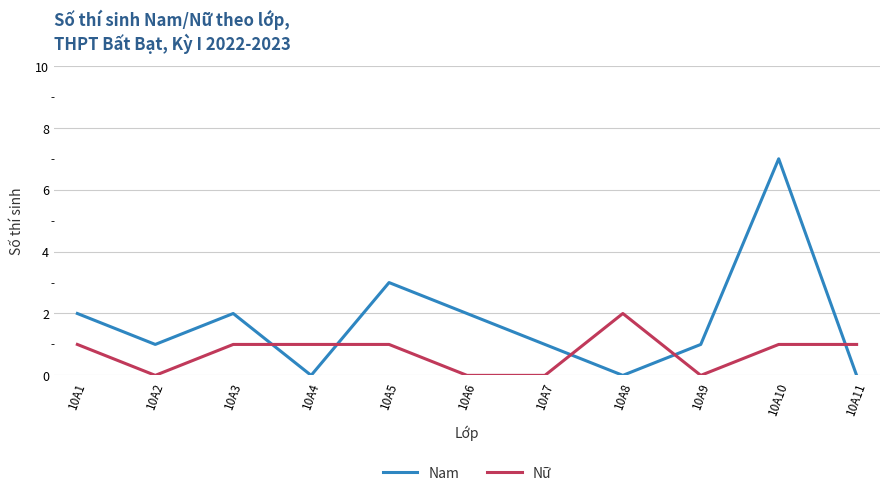

At which label does Nam reach its peak?

10A10